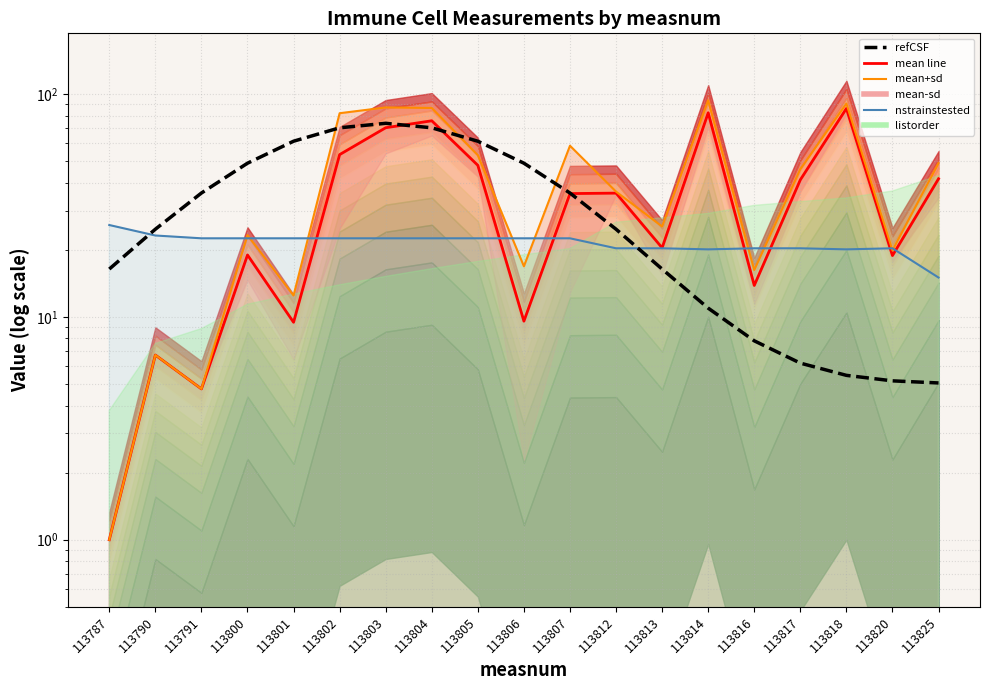

How many categories are shown in the chart?

19